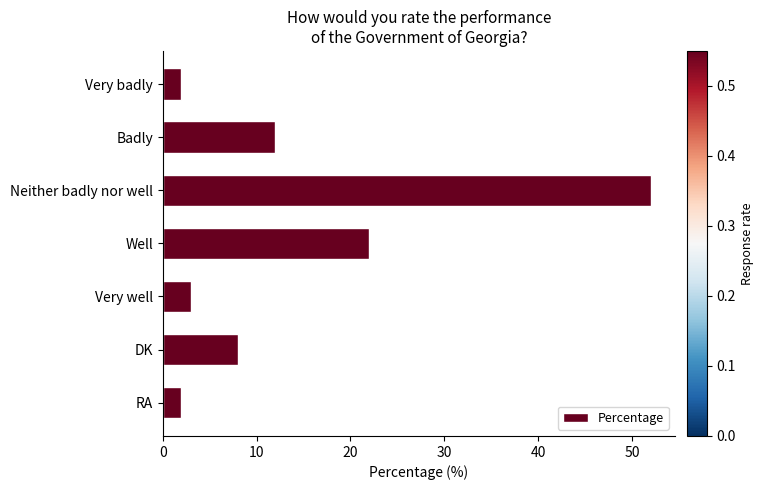

At which label is the value closest to 27?

Well